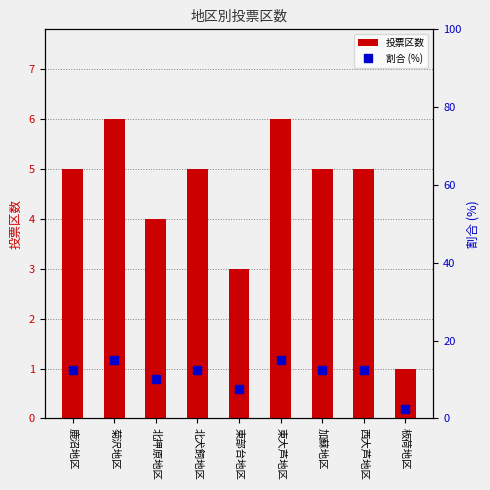

What value does the 投票区数 series have at 北押原地区?

4